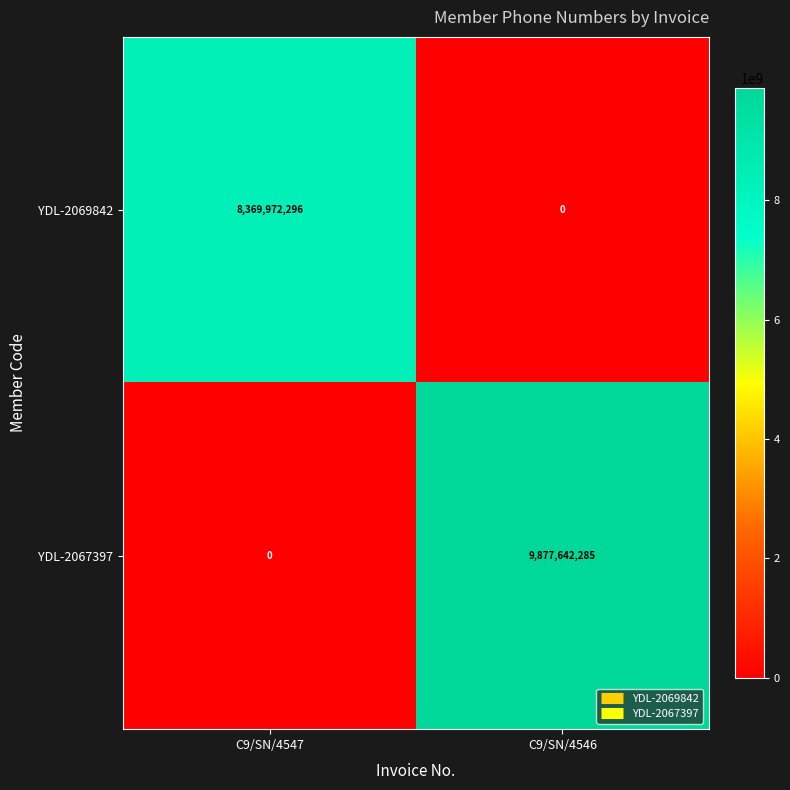

Which series has the largest total across all categories?

YDL-2067397